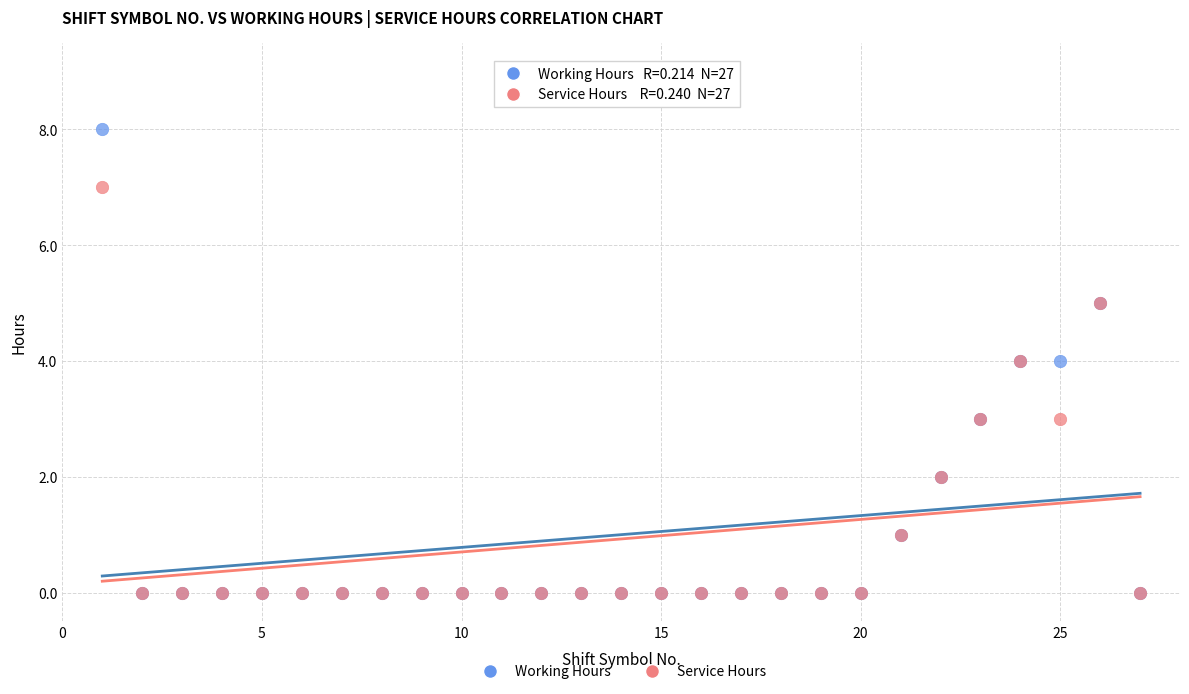

Which series reaches the maximum Y coordinate?

Working Hours